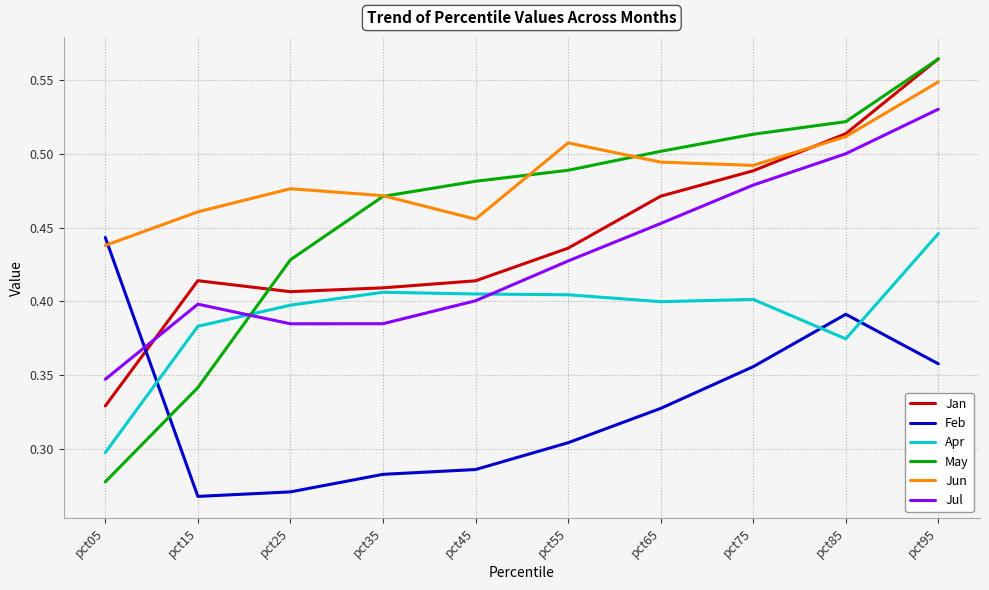

The value of May at pct35 is 0.5. True or false?

True